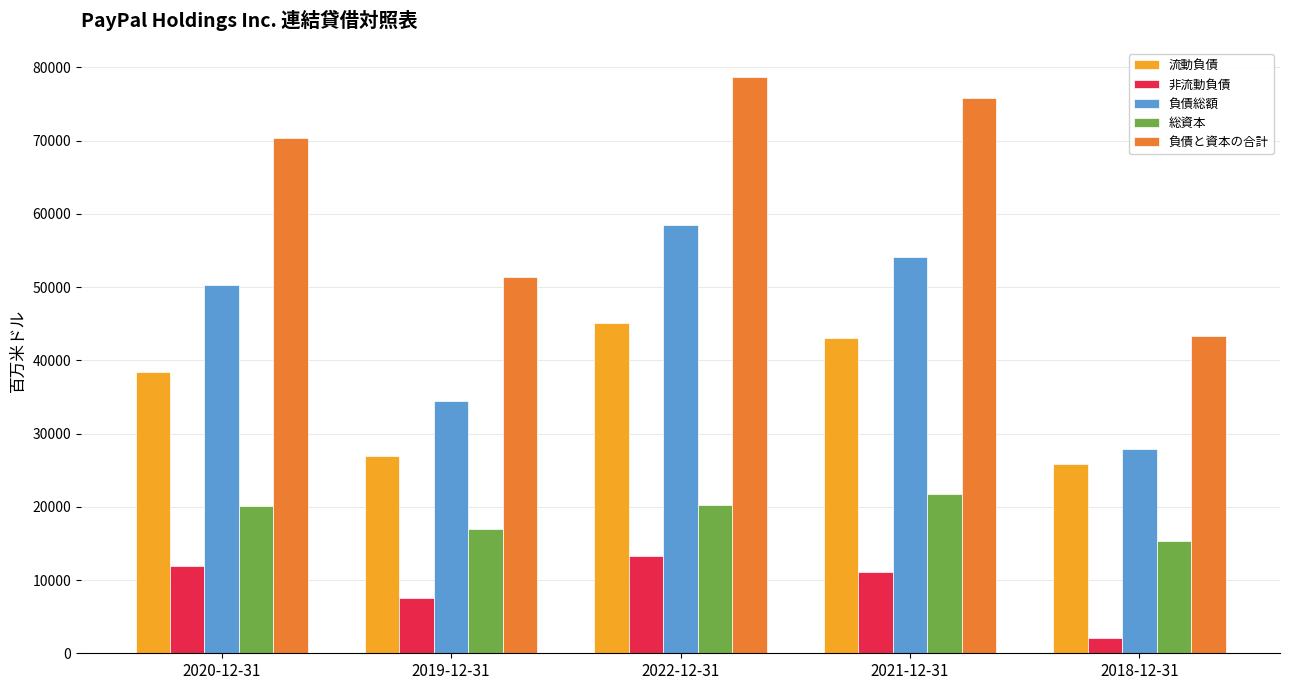

Is it true that 非流動負債 equals 19390 at 2021-12-31?

False